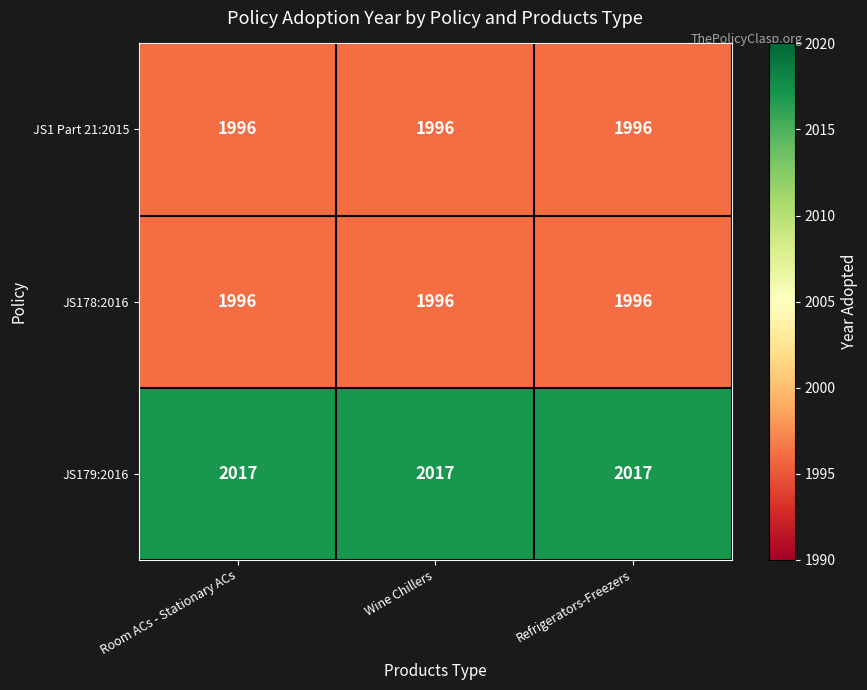

What is the approximate value of JS179:2016 at Wine Chillers?

2017